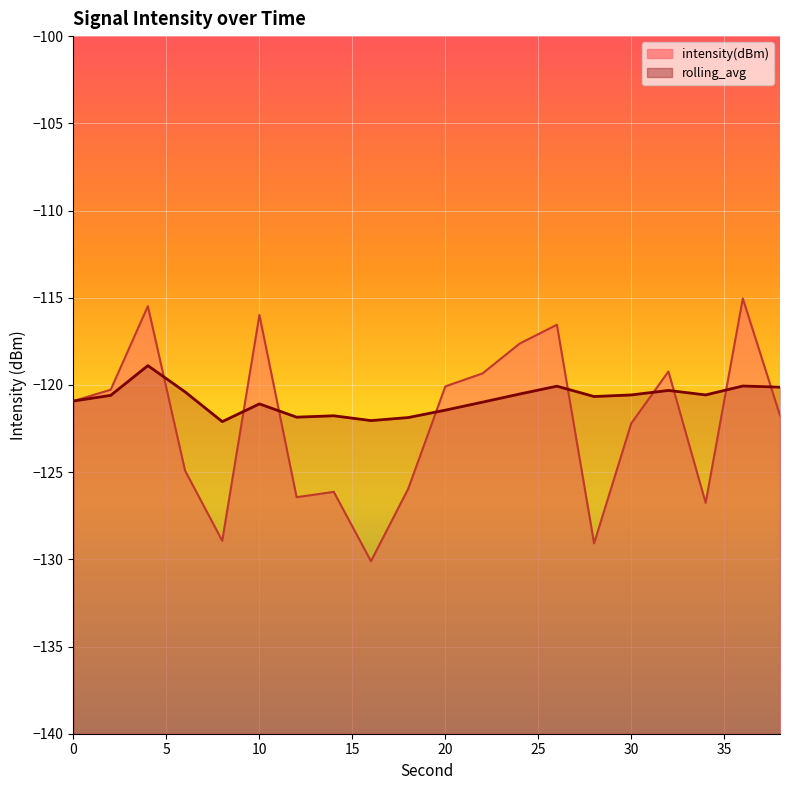

How many lines are shown in the chart?

2